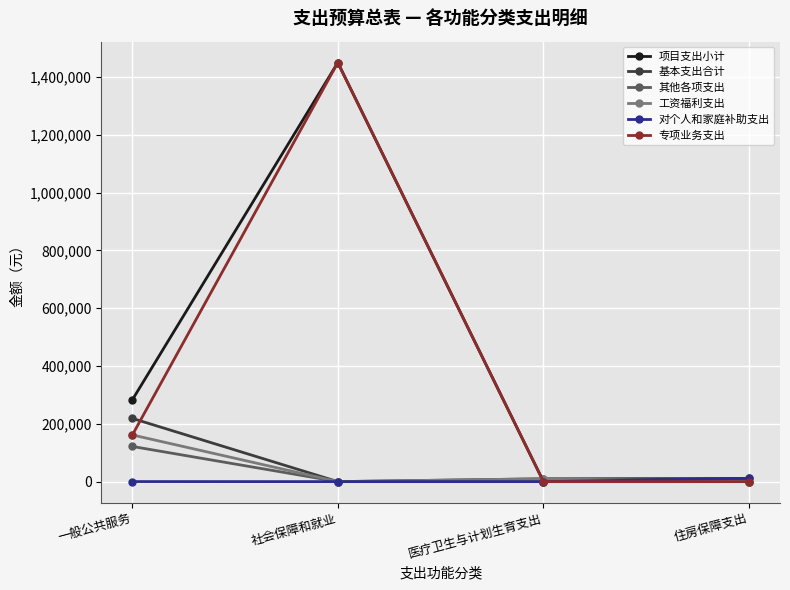

What is the label of the 4th point from the left?

住房保障支出